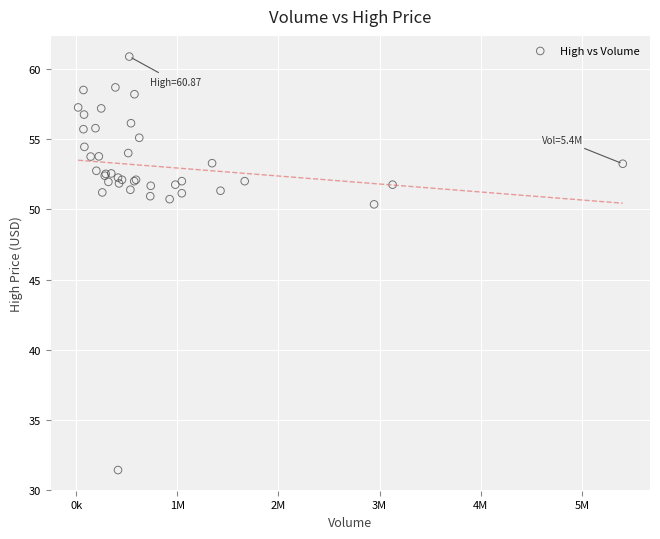

What Y value in the scatter plot is closest to 46?

50.3